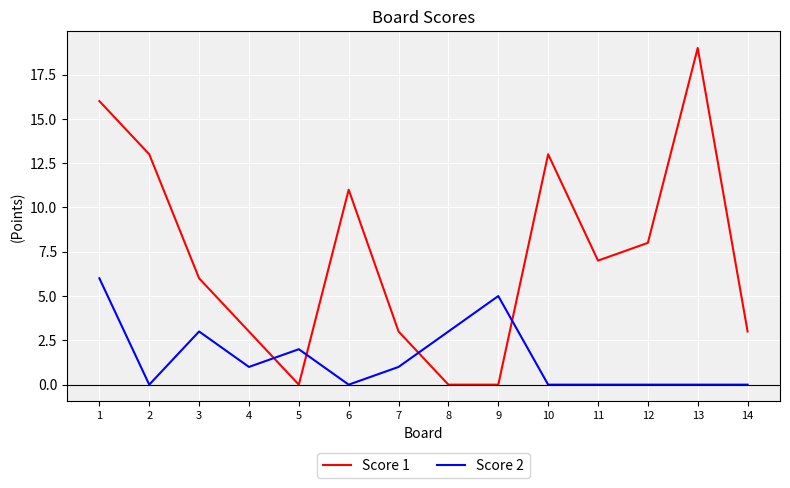

Between 9 and 14, which series saw the biggest shift?

Score 2